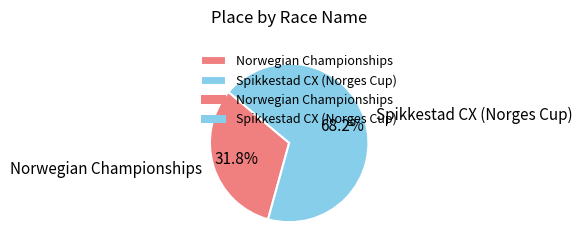

True or false: Norwegian Championships accounts for 20% of the total.

False